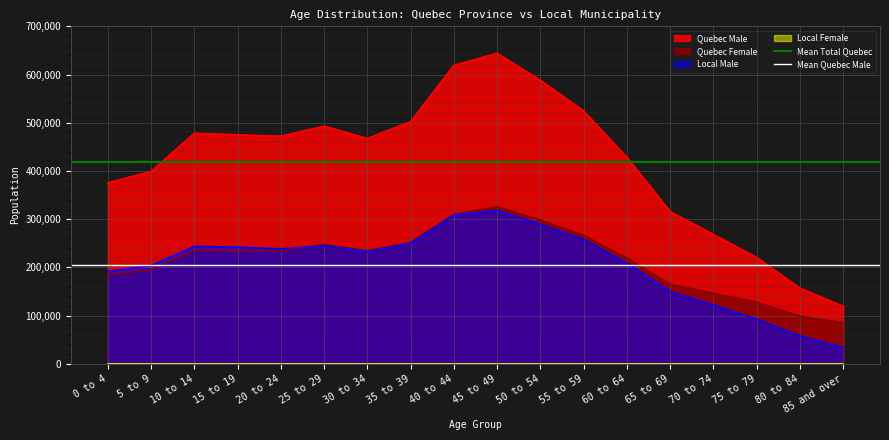

The value of Mean Total Quebec at 5 to 9 is 419229.7. True or false?

True